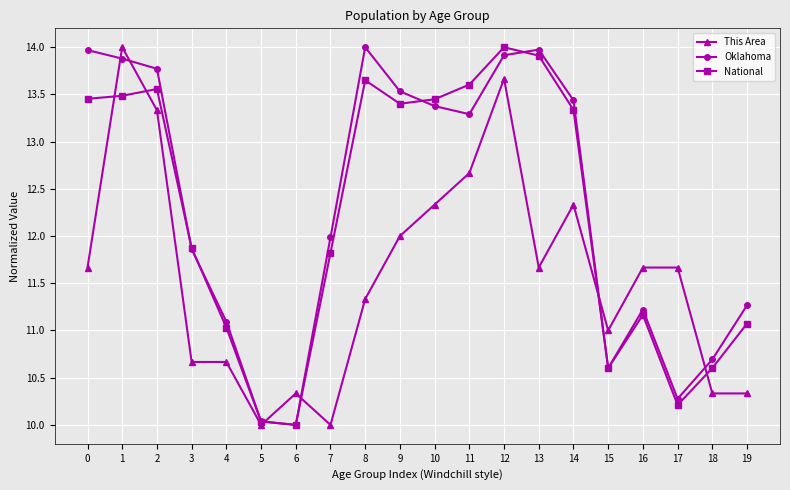

Which series changed the most between 13 and 17?

National